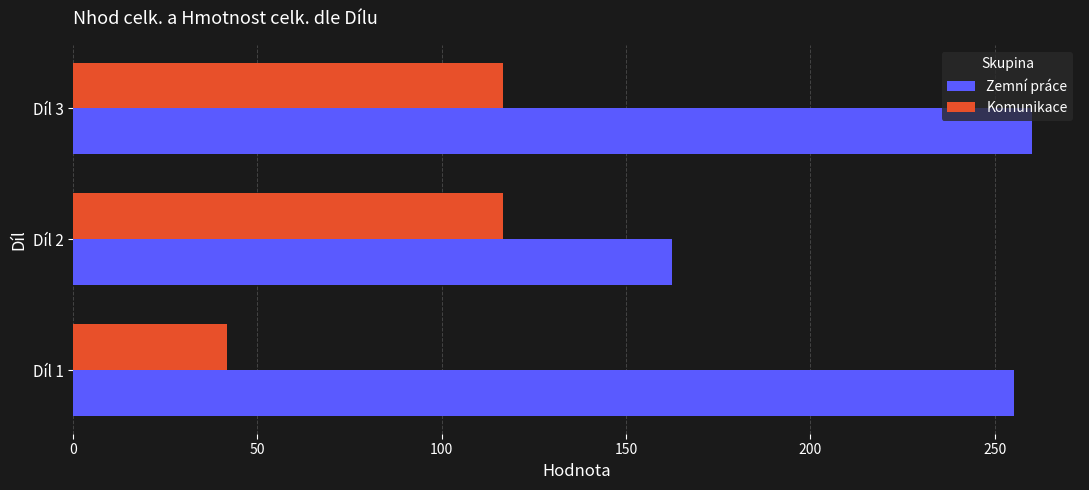

Which series has the widest spread of values?

Zemní práce